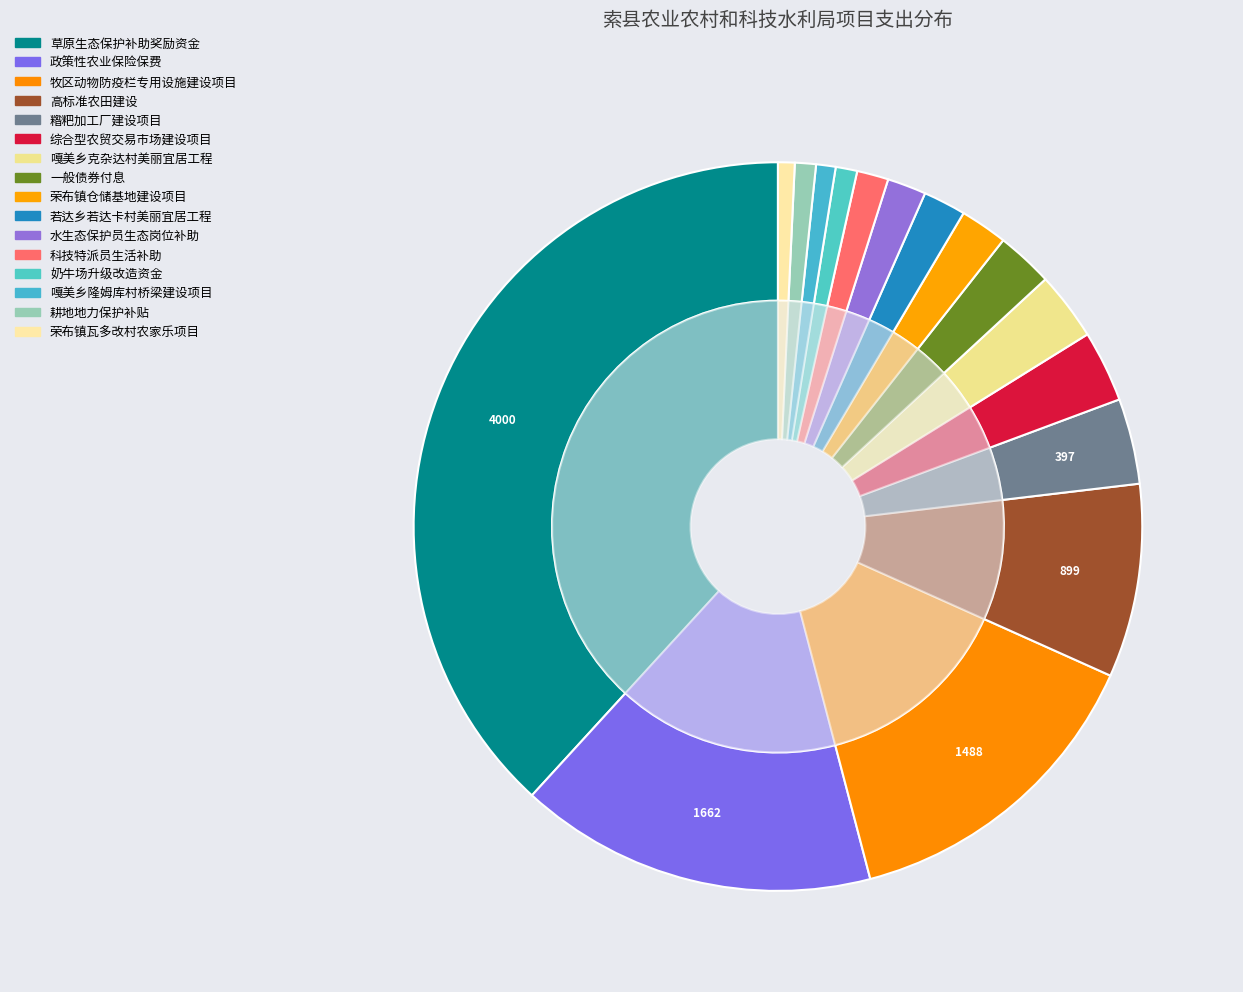

True or false: 嘎美乡隆姆库村桥梁建设项目 accounts for 1% of the total.

True